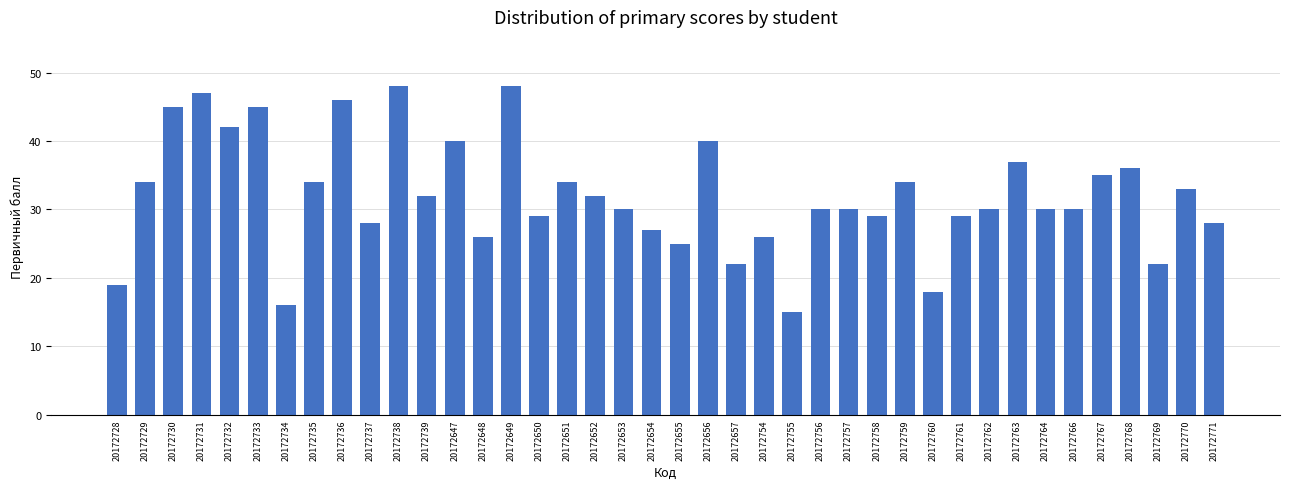

What is the sum of all values?

1281